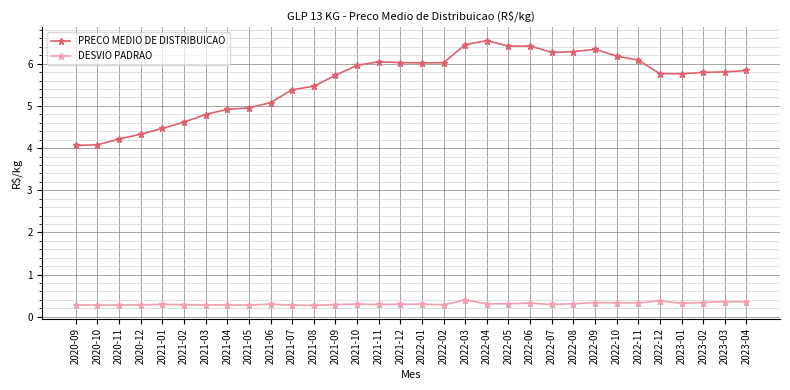

How many series are shown in this chart?

2